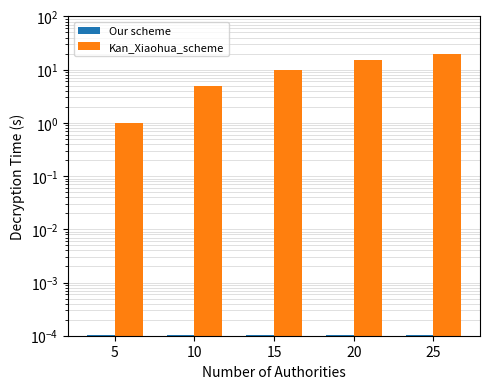

True or false: Our scheme has a value of 0.0 at 20.

True